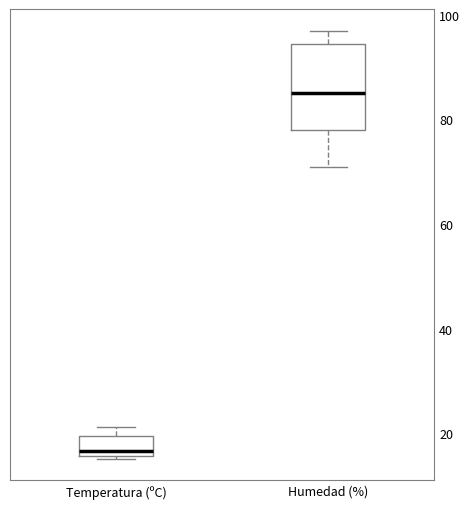

Reading left to right, read every box against the y-axis: the position of its median line, the range the box covers, and the ends of its whiskers. The values are not printed on the chart, so give them approximately, as read against the axis.

Temperatura (ºC): median 16 (just above the box's lower edge), box 16 to 20, whiskers 16 to 22
Humedad (%): median 86, box 78 to 94, whiskers 72 to 98